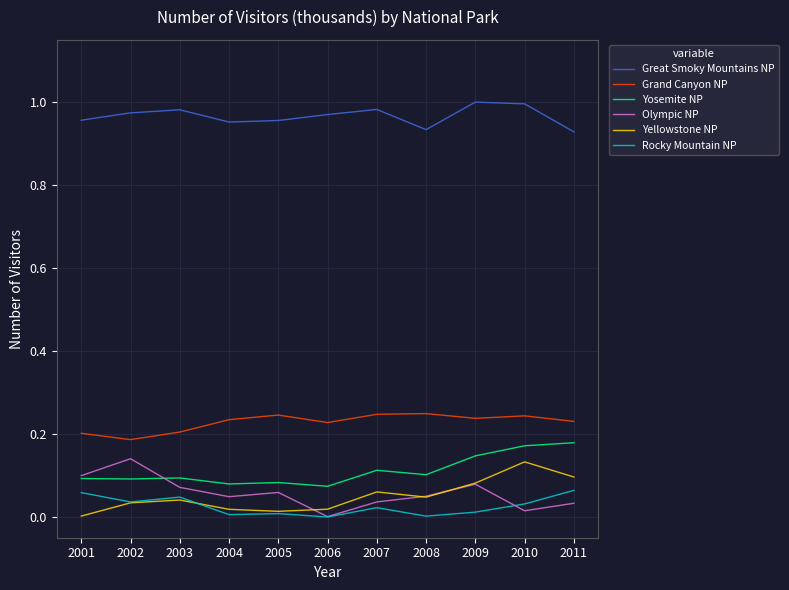

Count the number of categories in the chart.

11